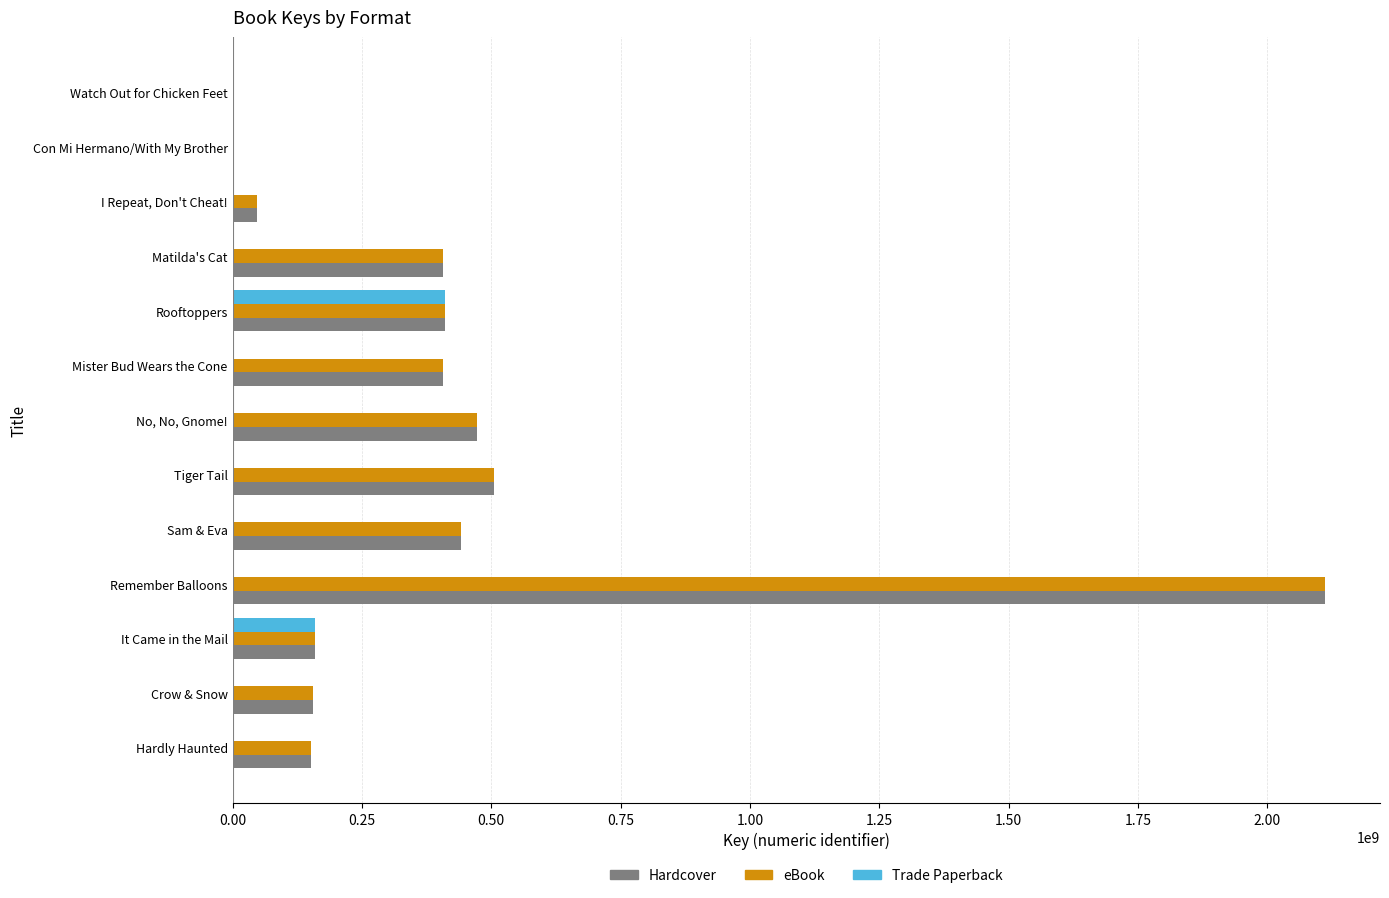

At which category is the sum across all series the highest?

Remember Balloons